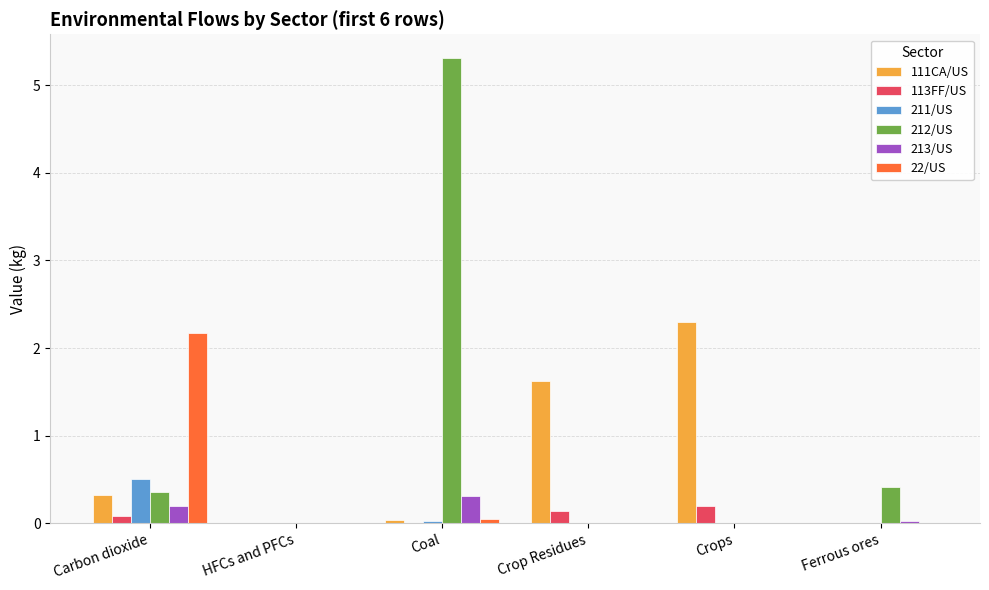

At which label does 212/US reach its peak?

Coal